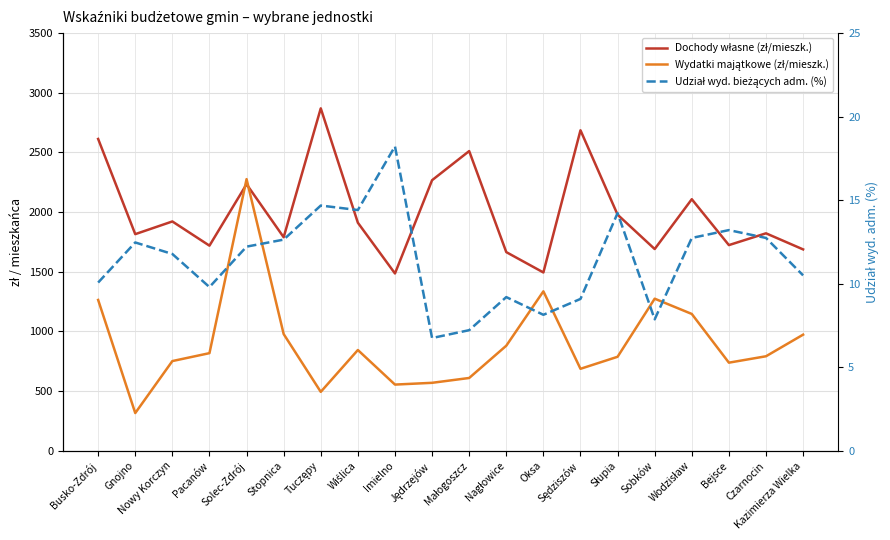

What is the spread (max minus min) of values at Bejsce?

1710.5